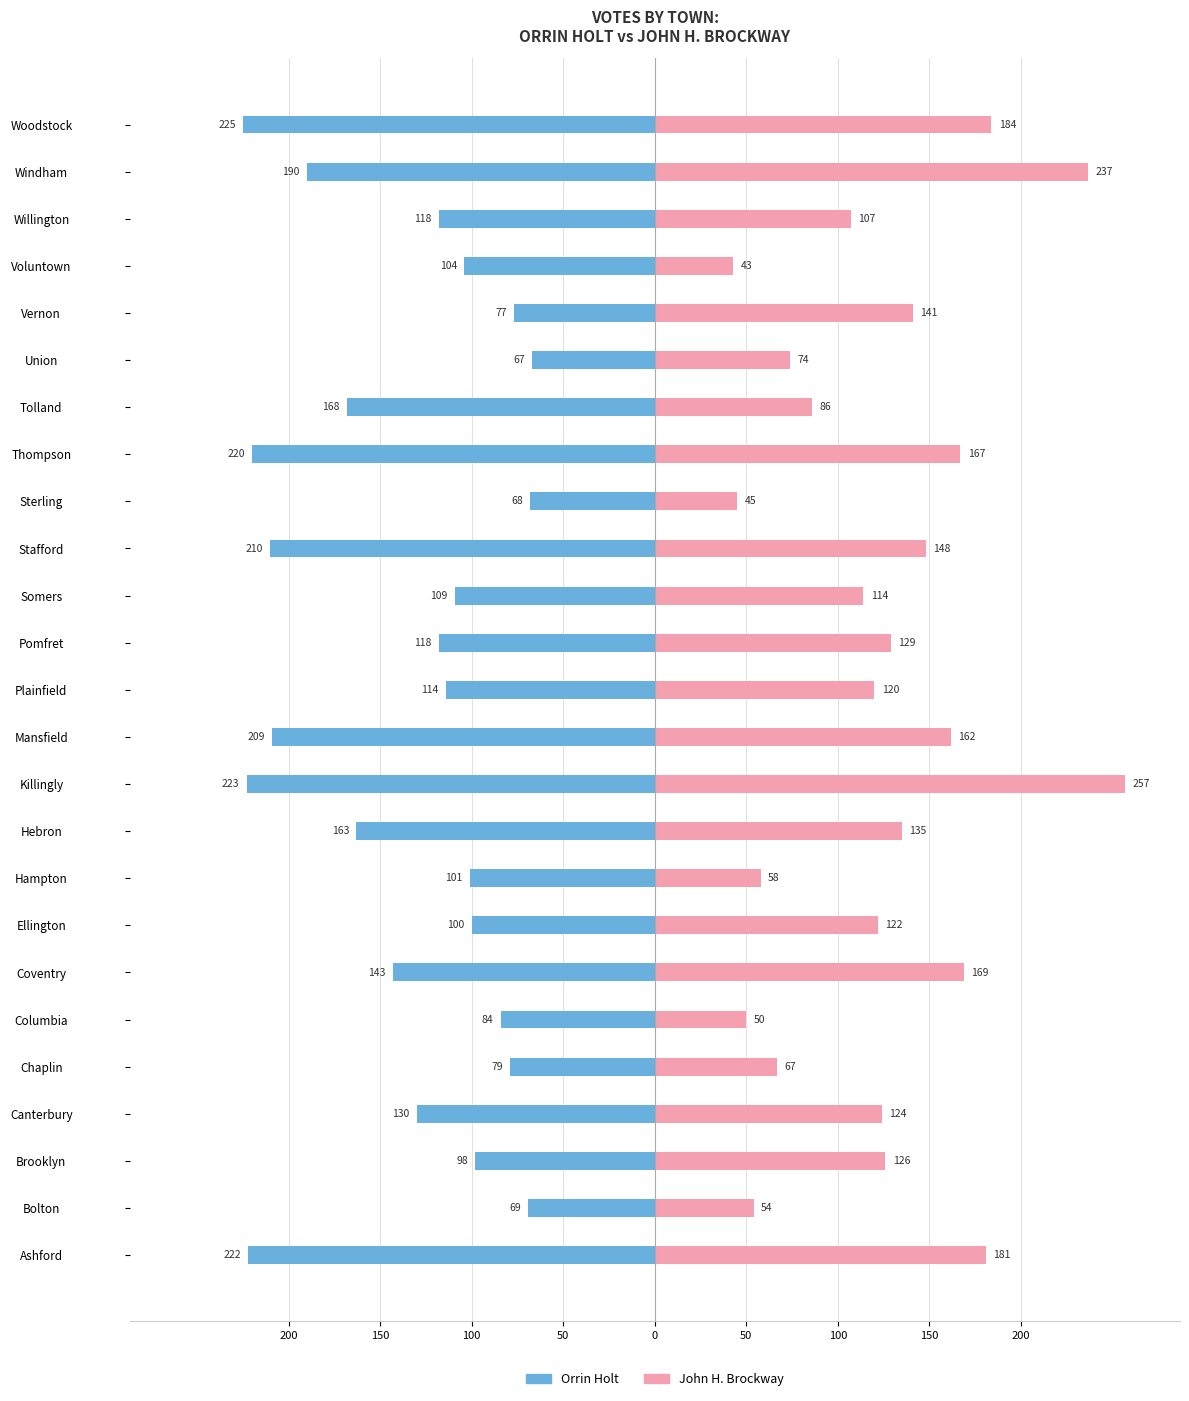

What is the difference between the maximum and minimum values in the John H. Brockway series?

214